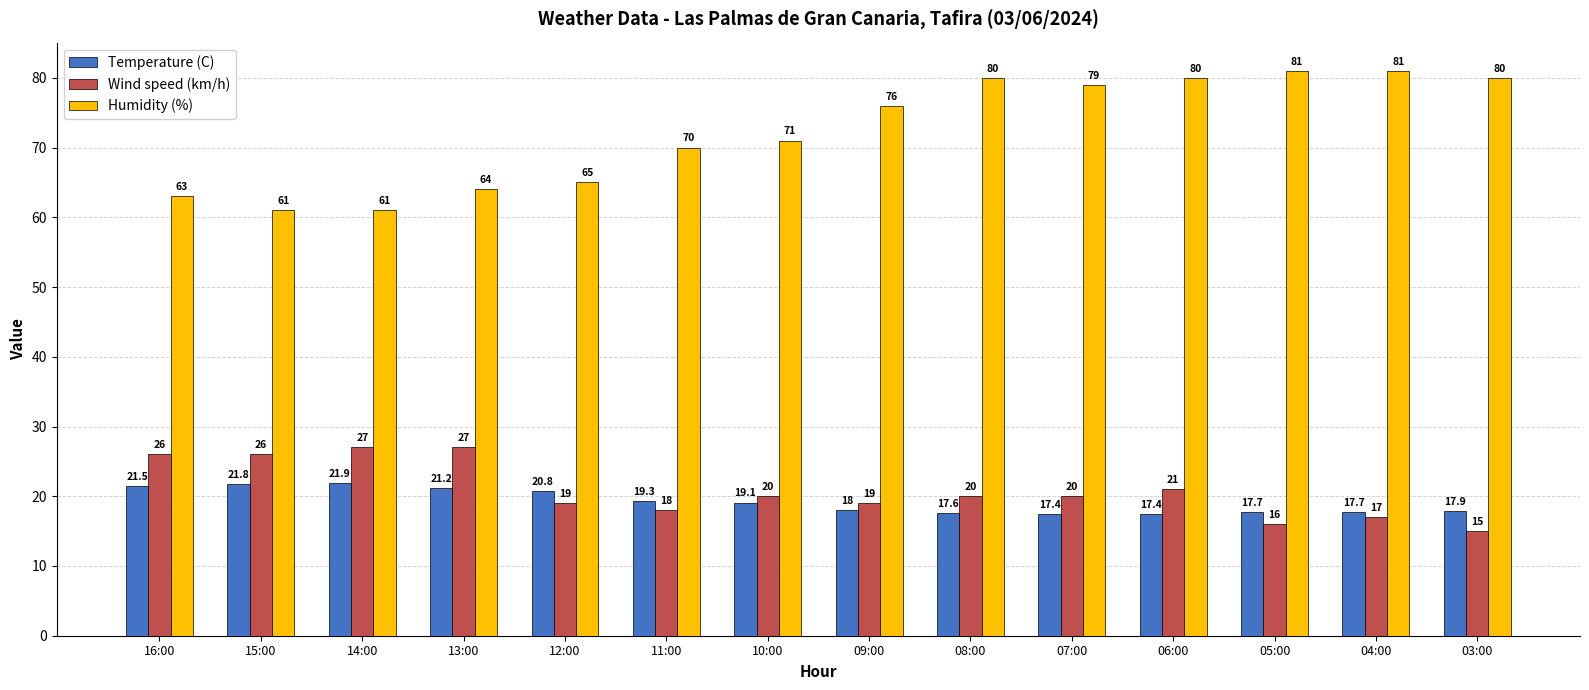

What is the difference between the highest and lowest values at 10:00?

51.9